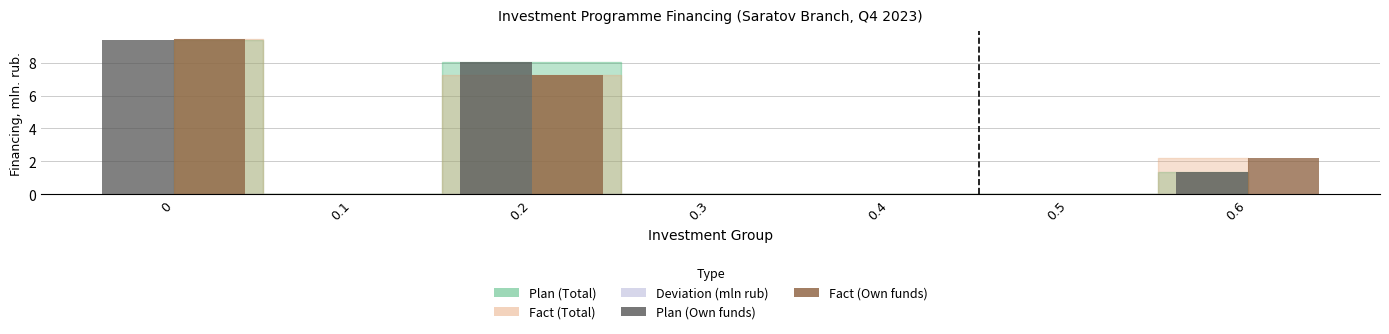

How many data points does each series have?

7